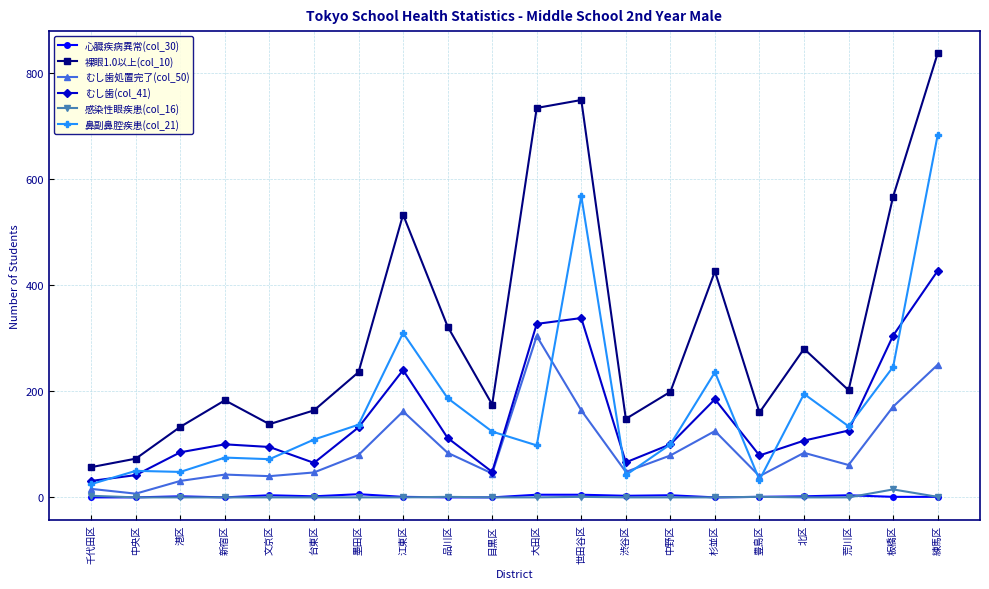

Is it true that むし歯(col_41) equals 33 at 北区?

False